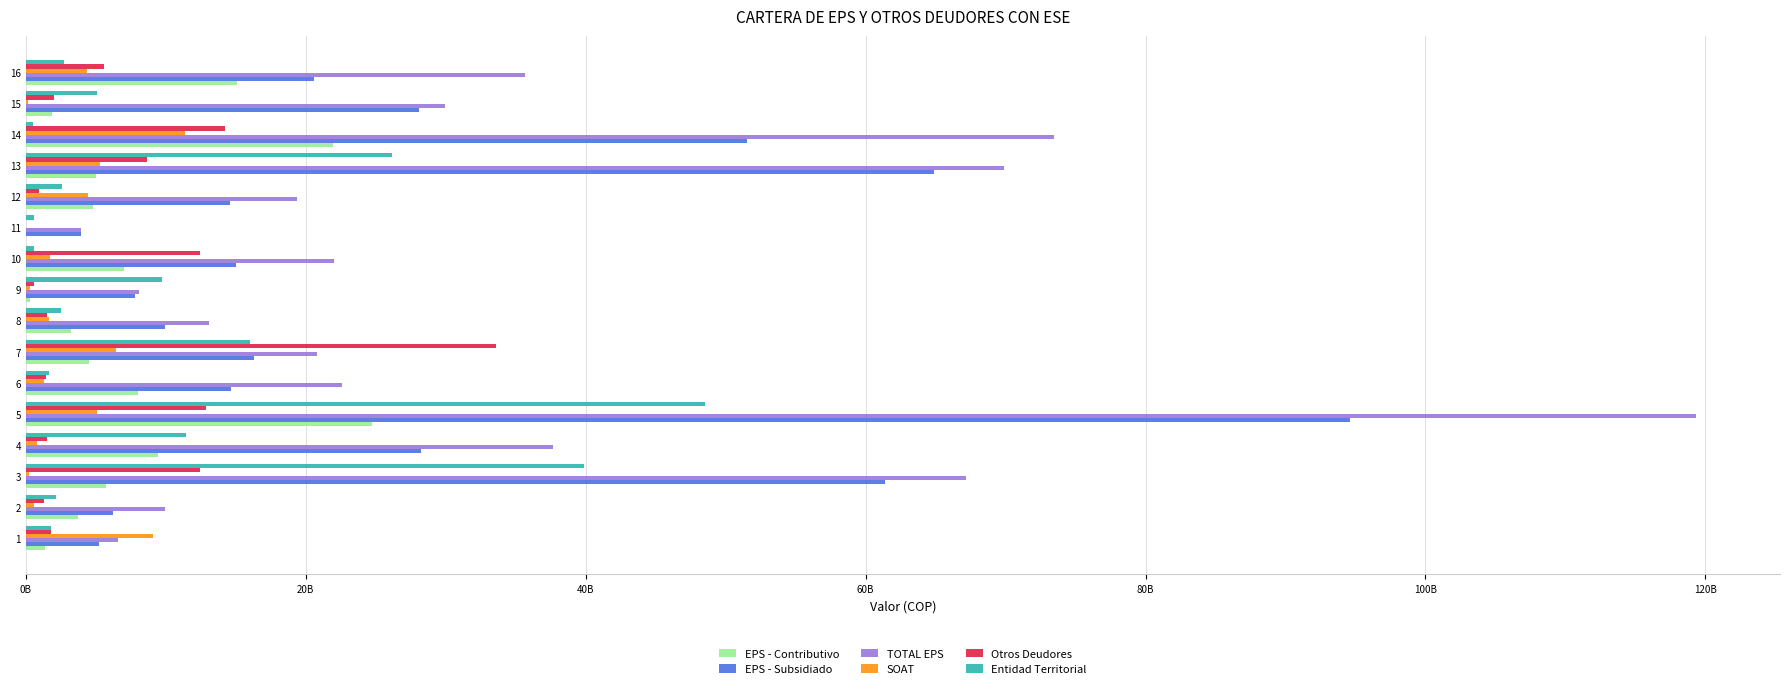

What are all the series names shown in the legend?

EPS - Contributivo, EPS - Subsidiado, TOTAL EPS, SOAT, Otros Deudores, Entidad Territorial